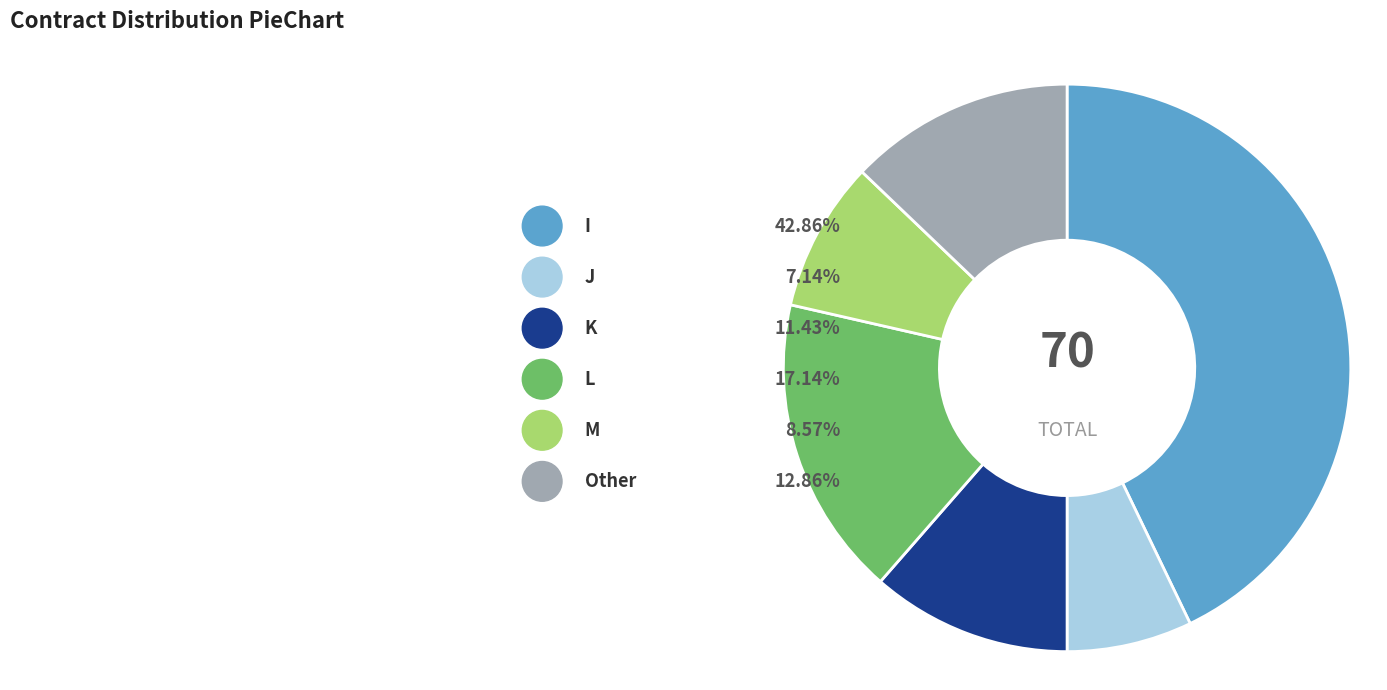

To the nearest percent, what is the difference between the largest and smallest slice percentages?

36%